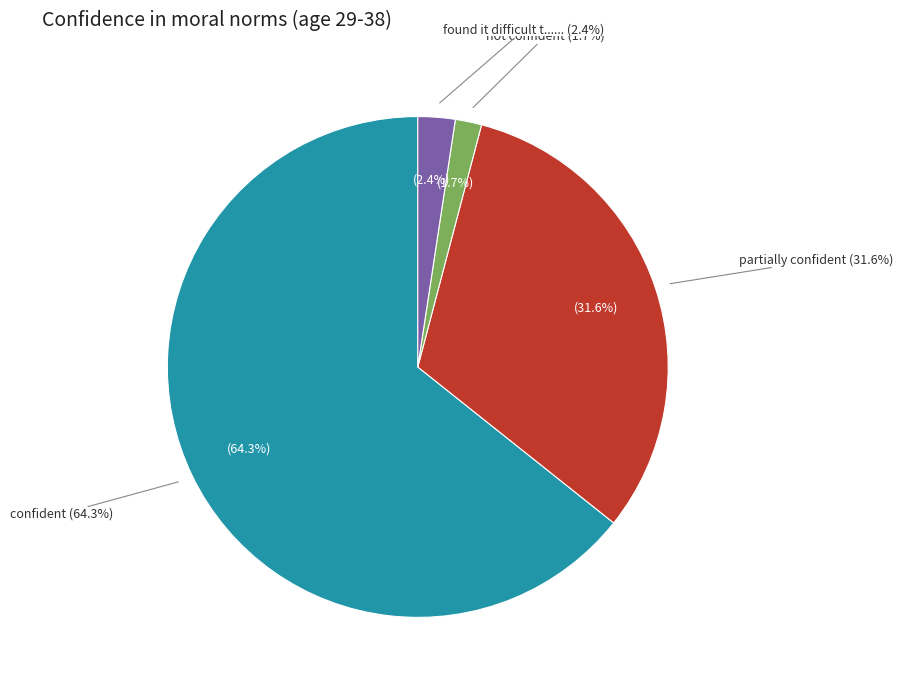

The found it difficult to answer slice represents 2% of the pie. True or false?

True